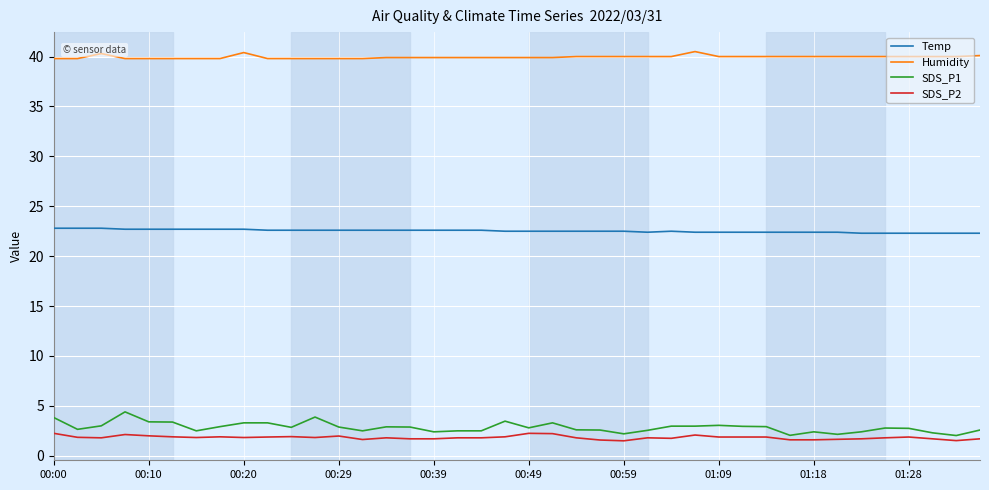

True or false: SDS_P1 and Temp intersect in this chart.

False